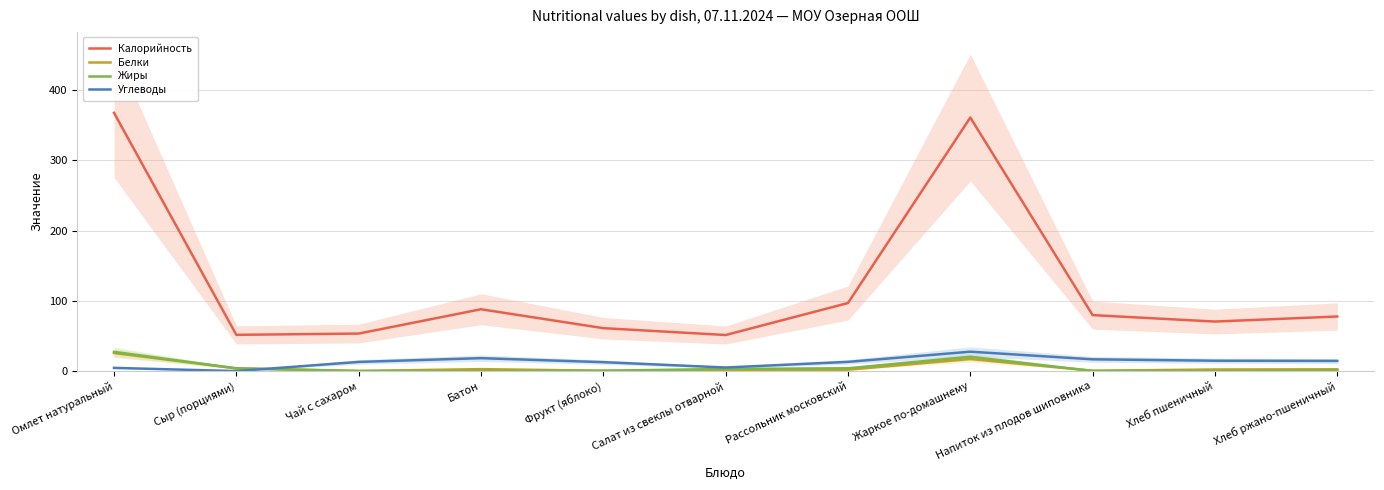

Is this an area chart (filled region under the line)?

No